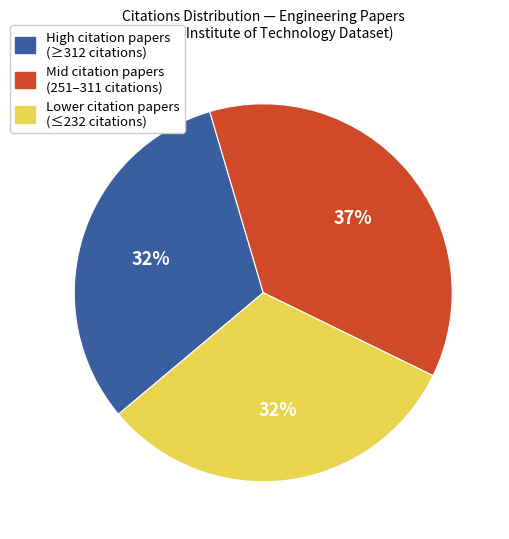

Count the number of slices in the pie.

3